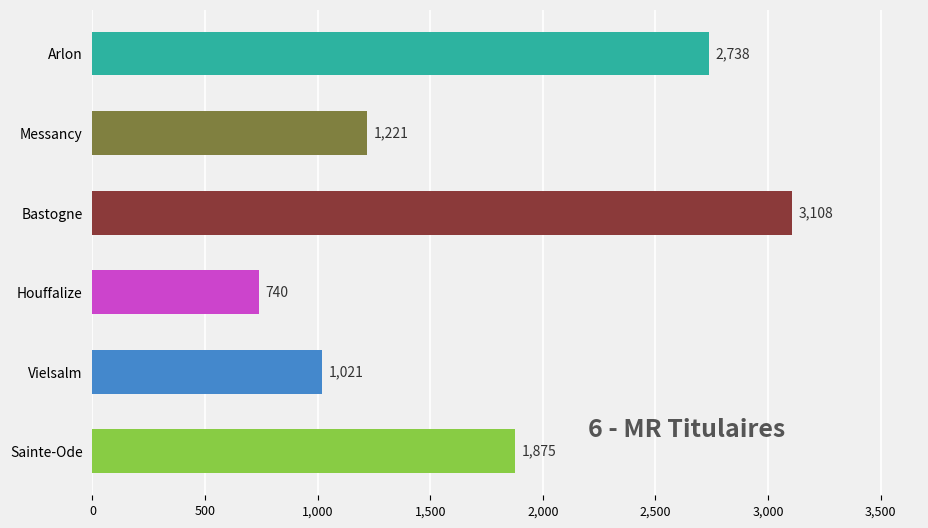

What position from the top is Arlon?

1